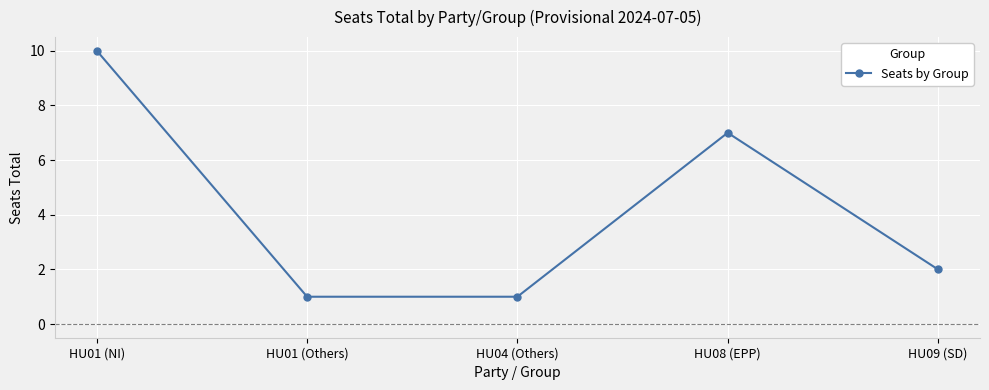

At which label is the value closest to 5?

HU08 (EPP)